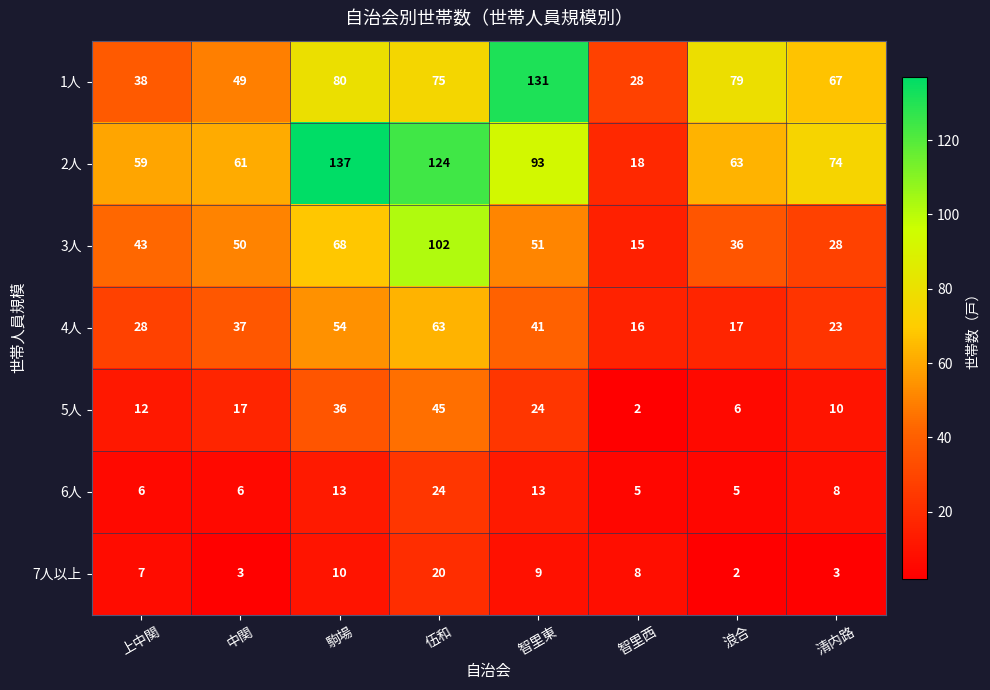

What is the sum of all 6人 values?

80